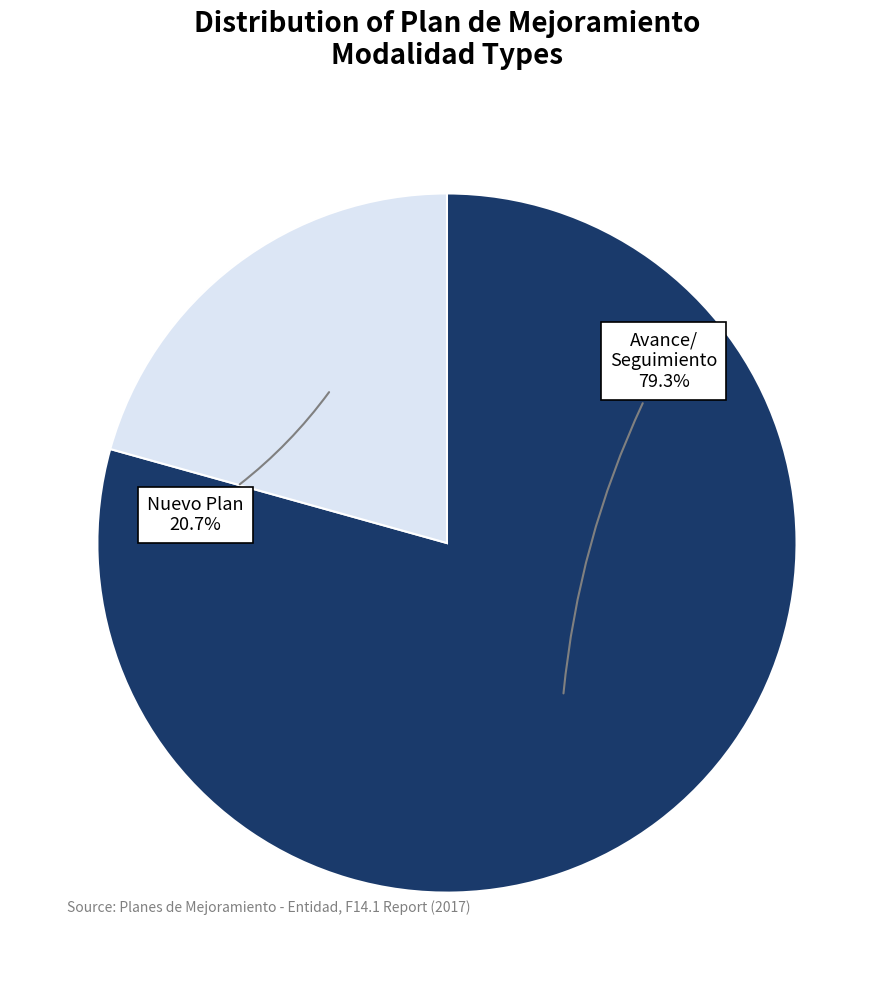

Does any single category account for the majority?

Yes